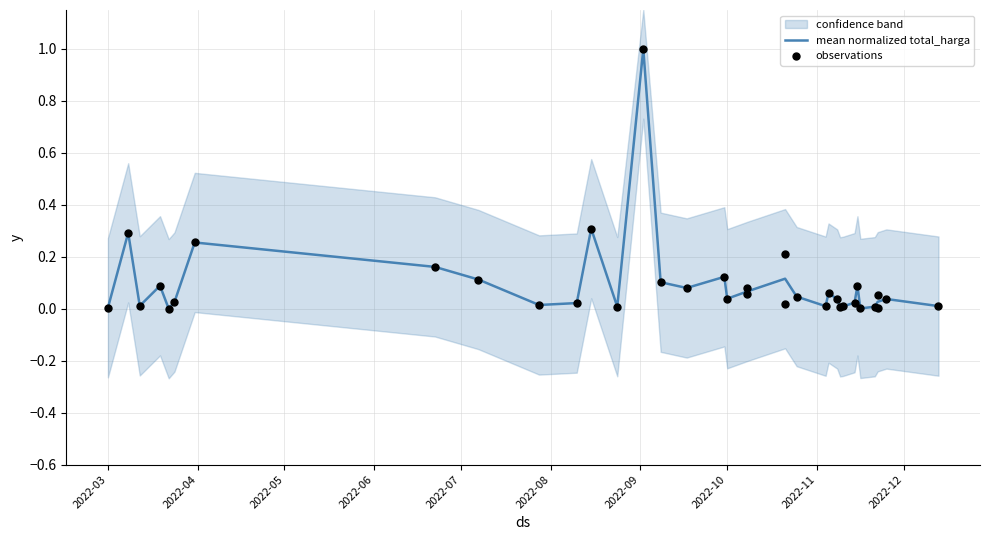

What is the highest value of the mean normalized total_harga series?

1.0